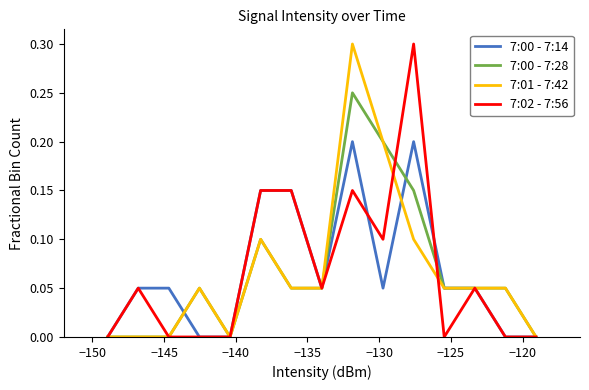

What is the greatest value displayed?

0.3